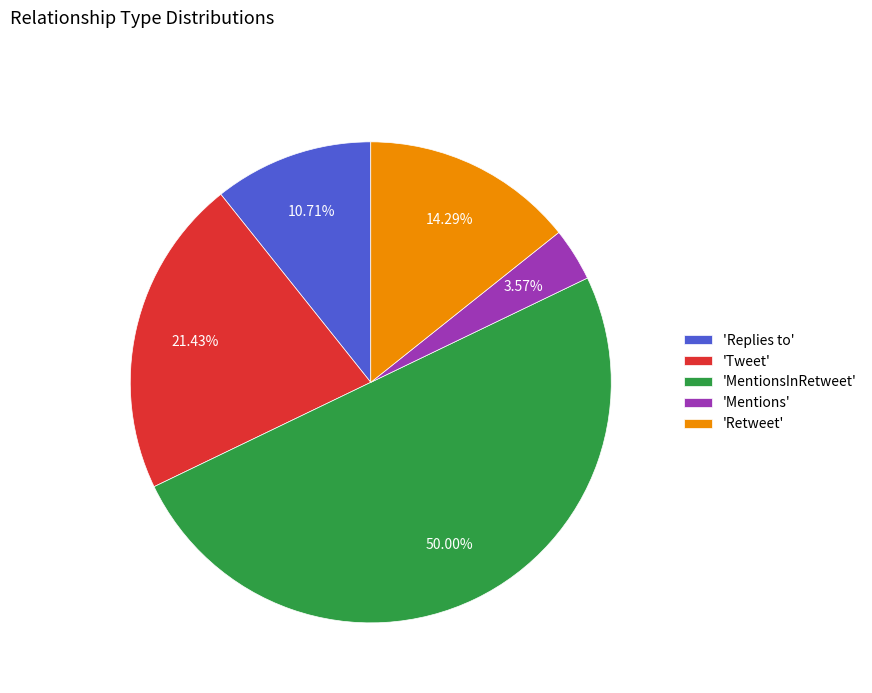

To the nearest percent, what is the difference between the largest and smallest slice percentages?

46%